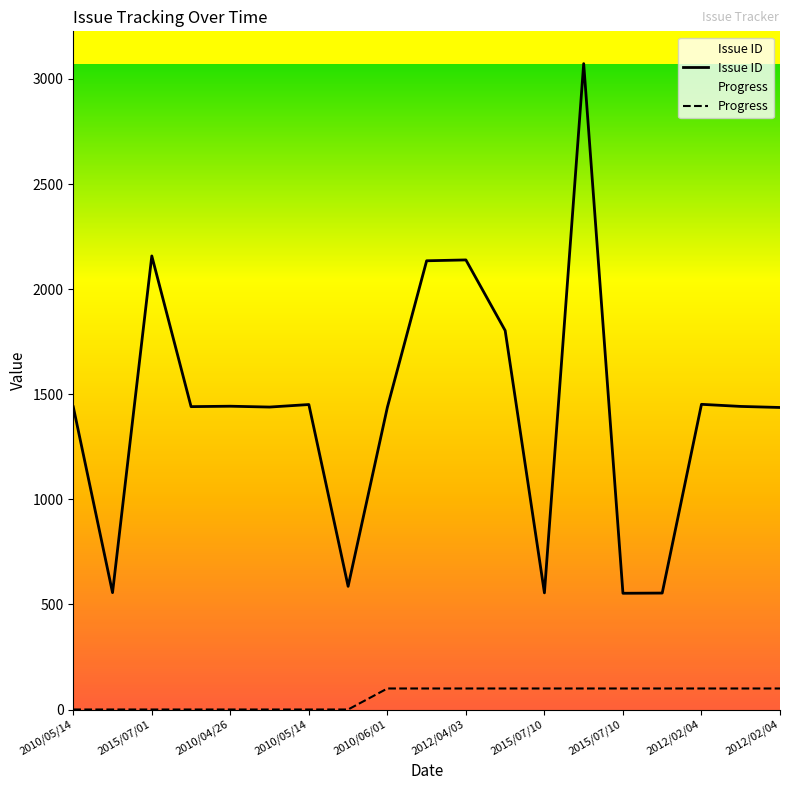

At how many categories does at least one series exceed 1050?

14